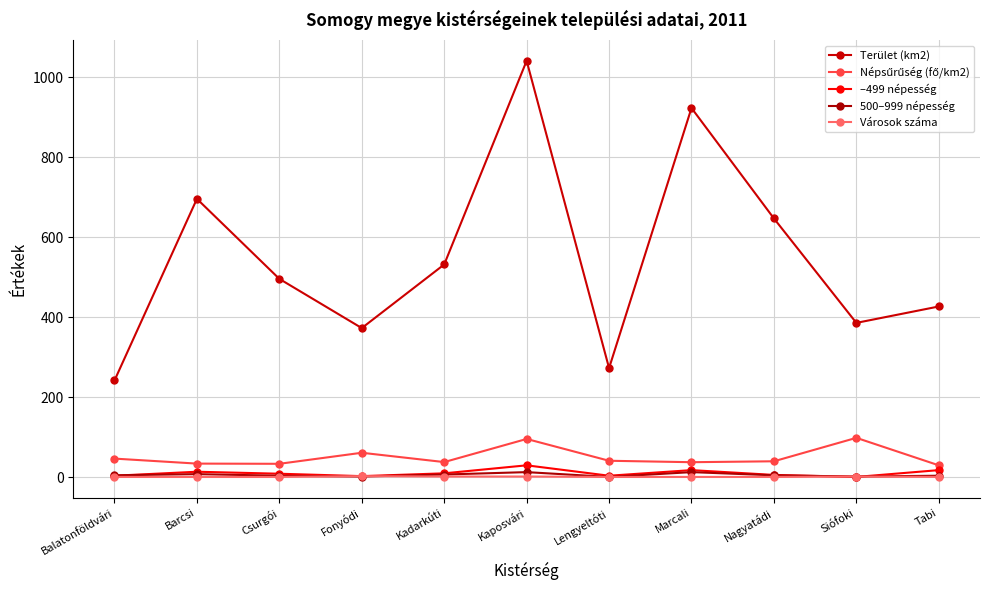

How many intersections are there between 500–999 népesség and –499 népesség?

3